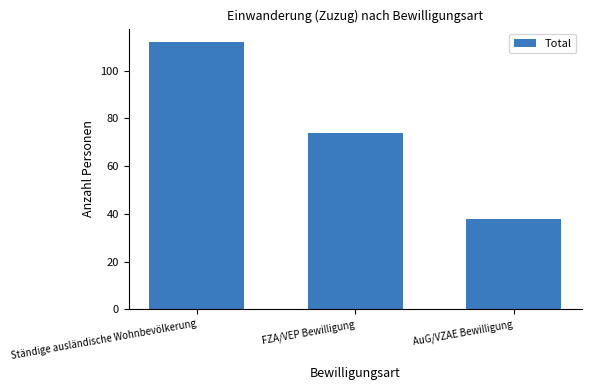

Which category has the highest value across all series?

Ständige ausländische Wohnbevölkerung